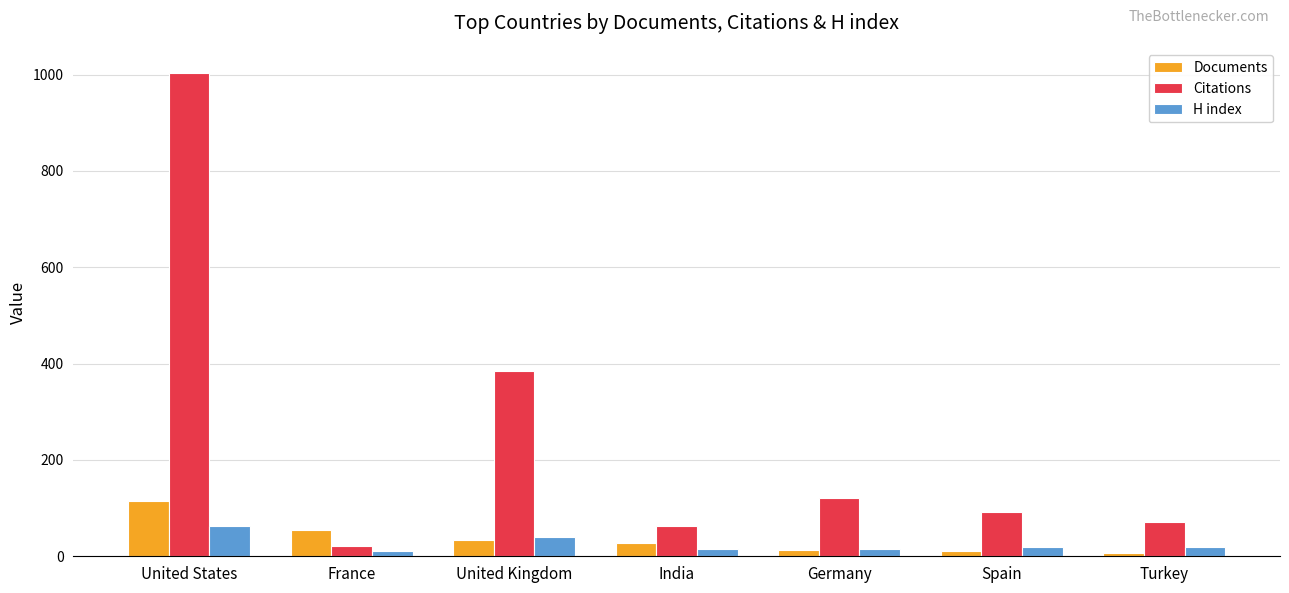

Which series changed the most between United States and France?

Citations